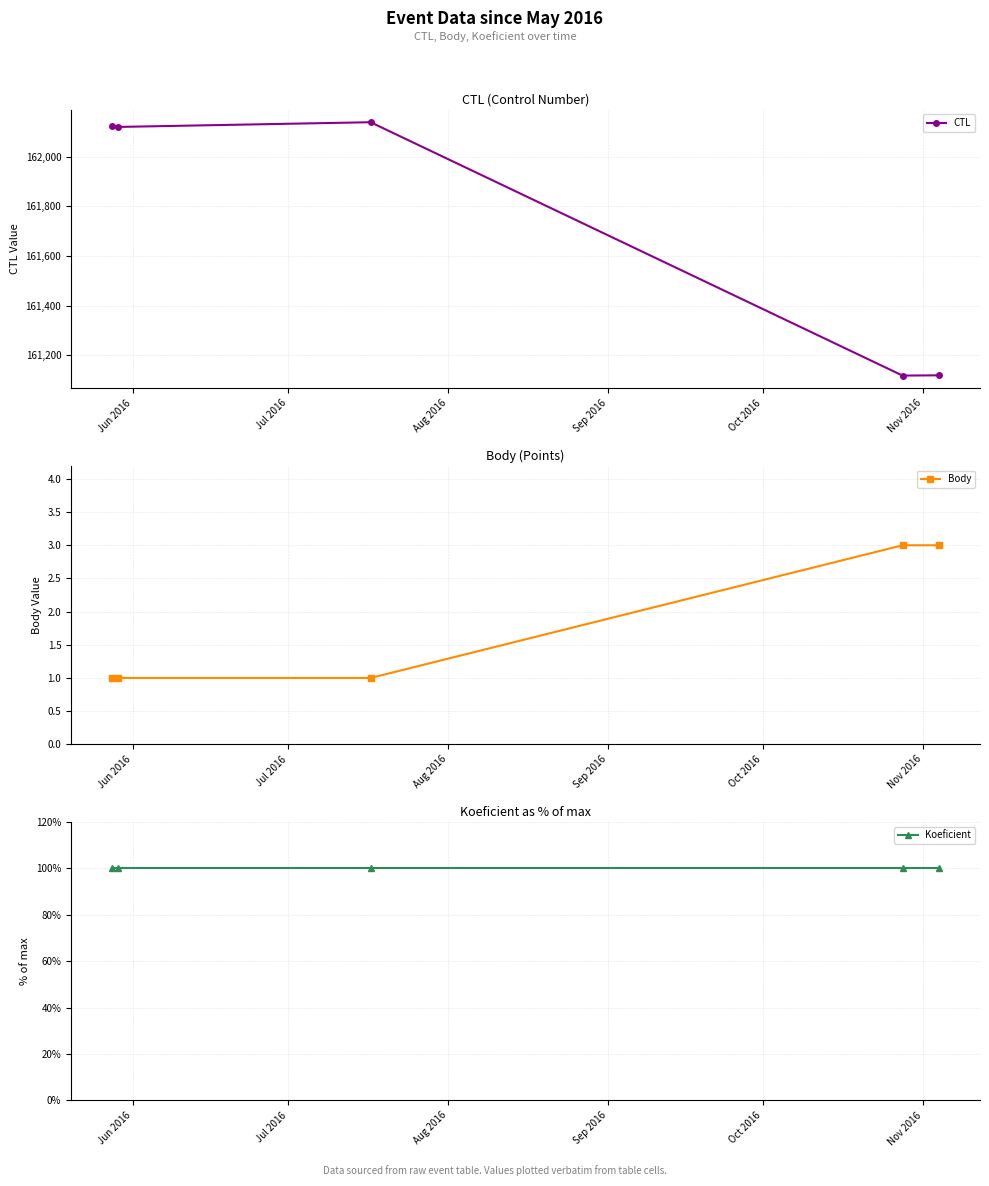

True or false: Body and Koeficient intersect in this chart.

False